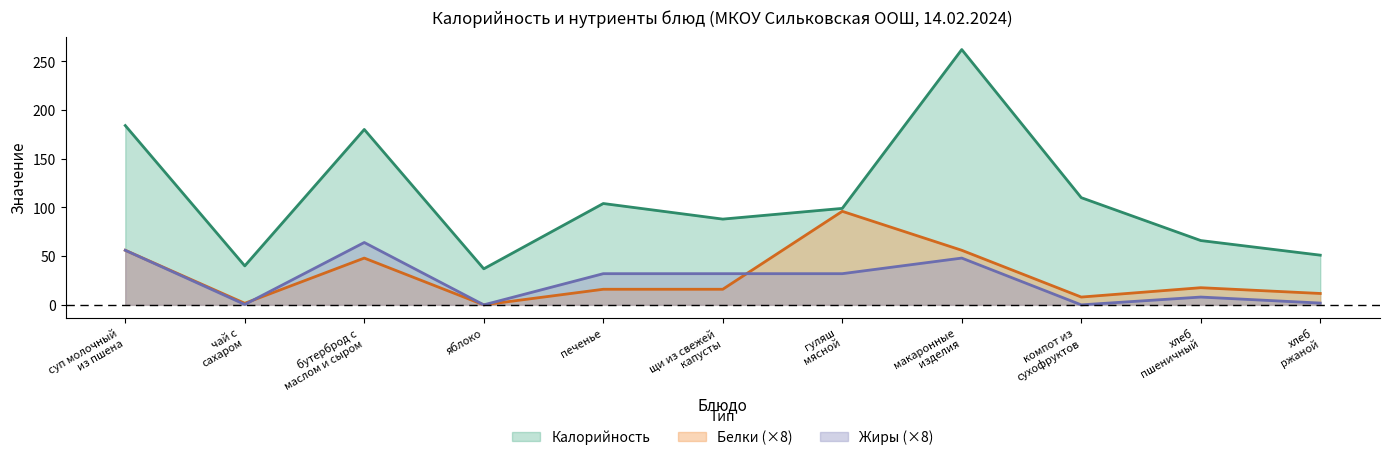

Which category has the highest value in the Белки series?

гуляш
мясной